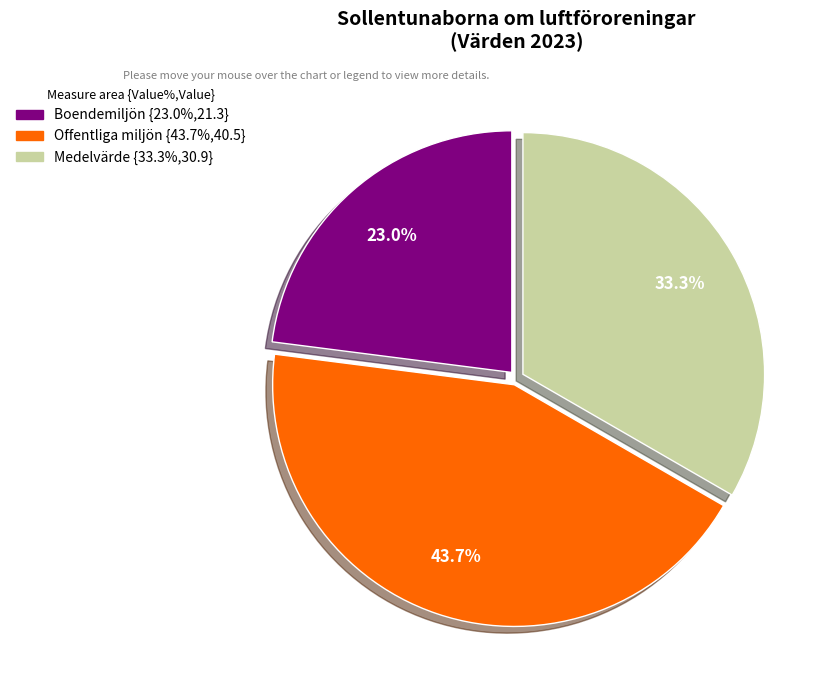

Does any single category account for the majority?

No